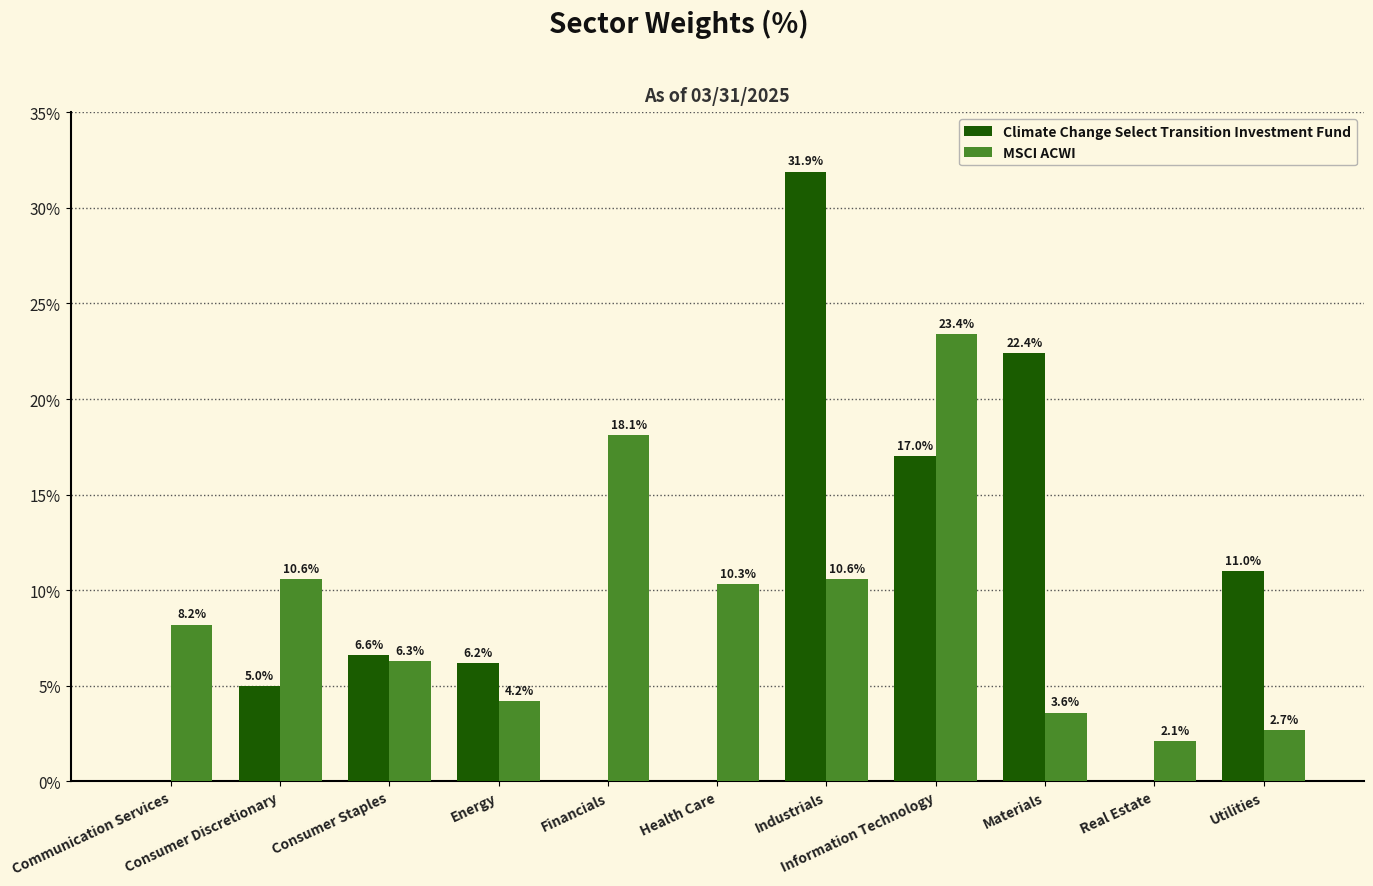

Is the value of MSCI ACWI at Consumer Staples greater than the value of Climate Change Select Transition Investment Fund at Consumer Staples?

No